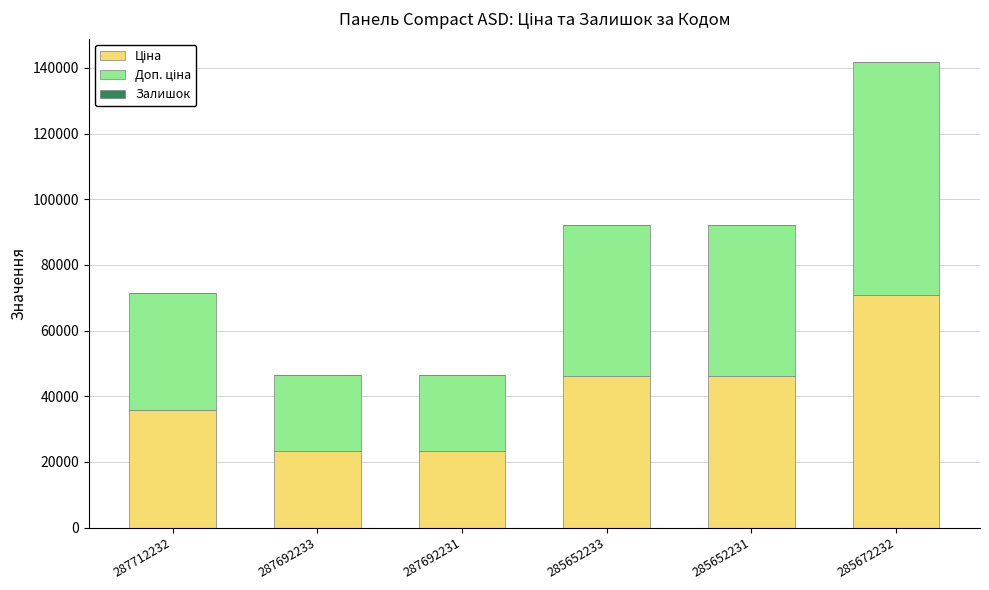

At which category is the sum across all series the highest?

285672232